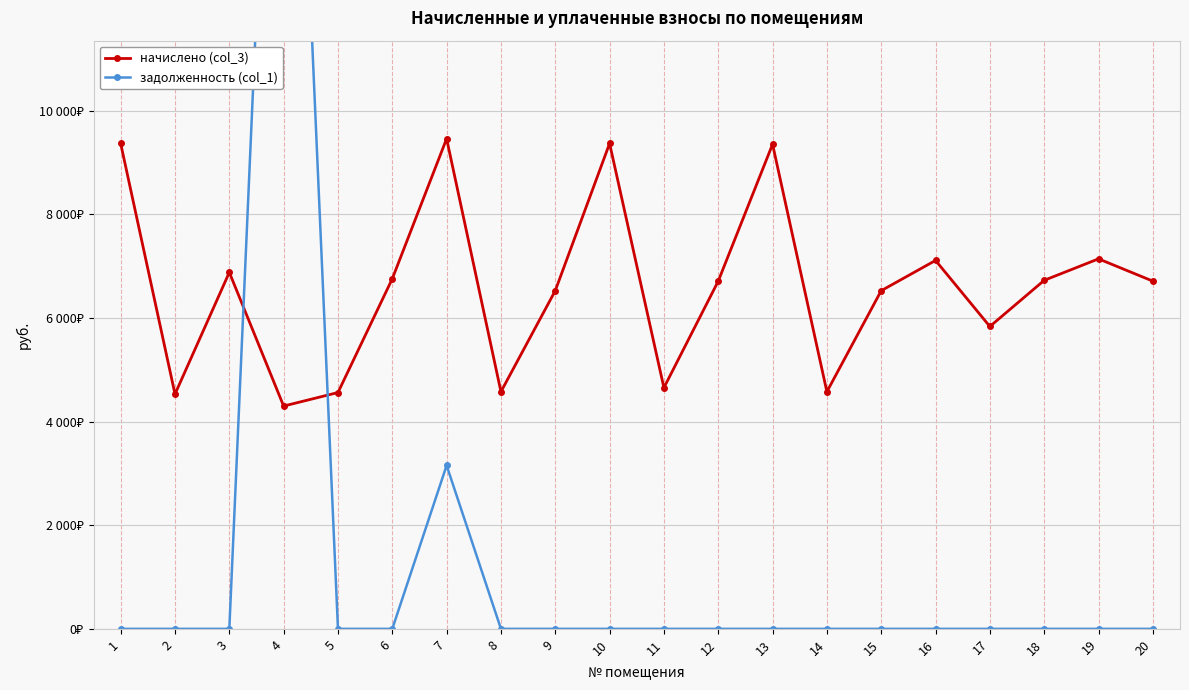

What is the total value across all series at 1?

9369.6